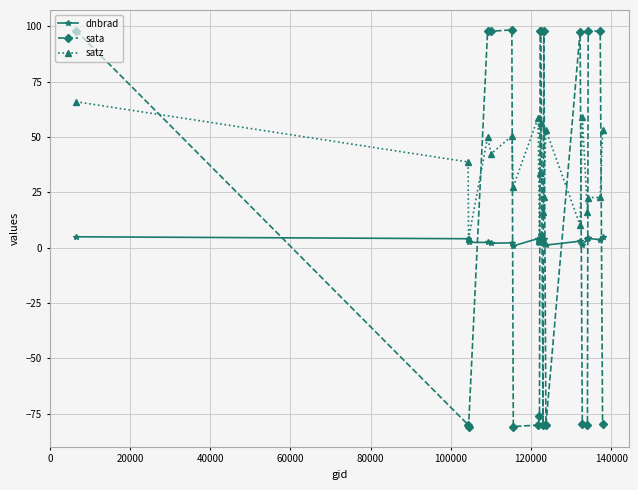

What is the greatest value displayed?

98.3